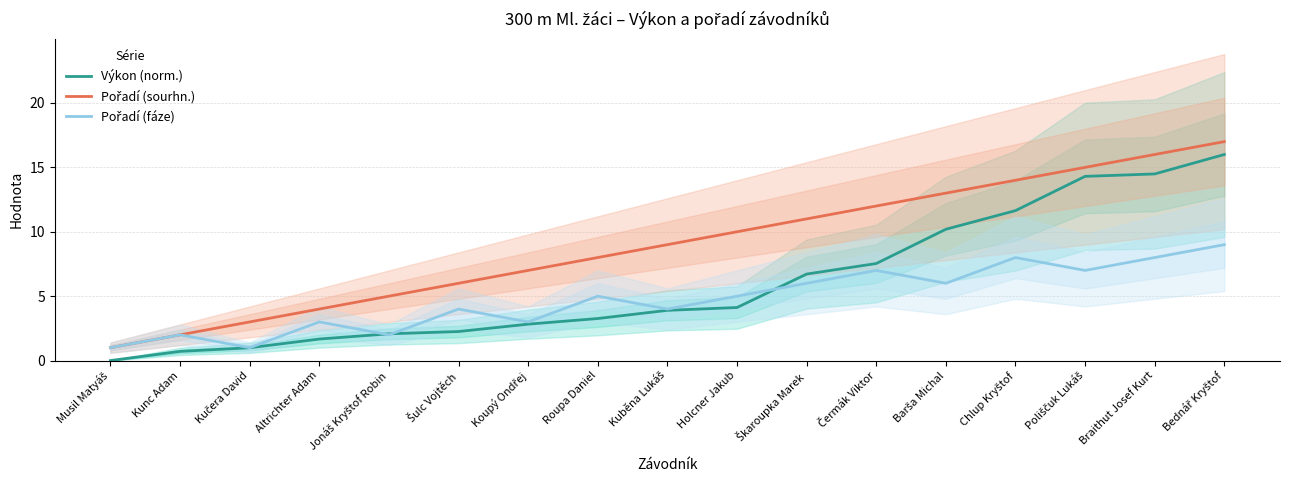

At how many categories does at least one series exceed 5?

12